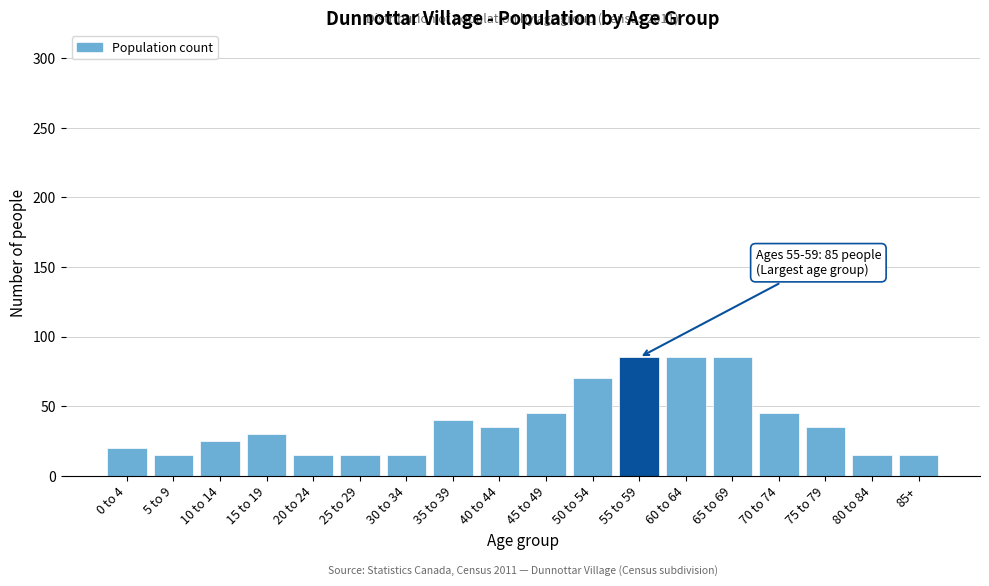

Reading left to right, what are all the values shown in this chart?

20	15	25	30	15	15	15	40	35	45	70	85	85	85	45	35	15	15